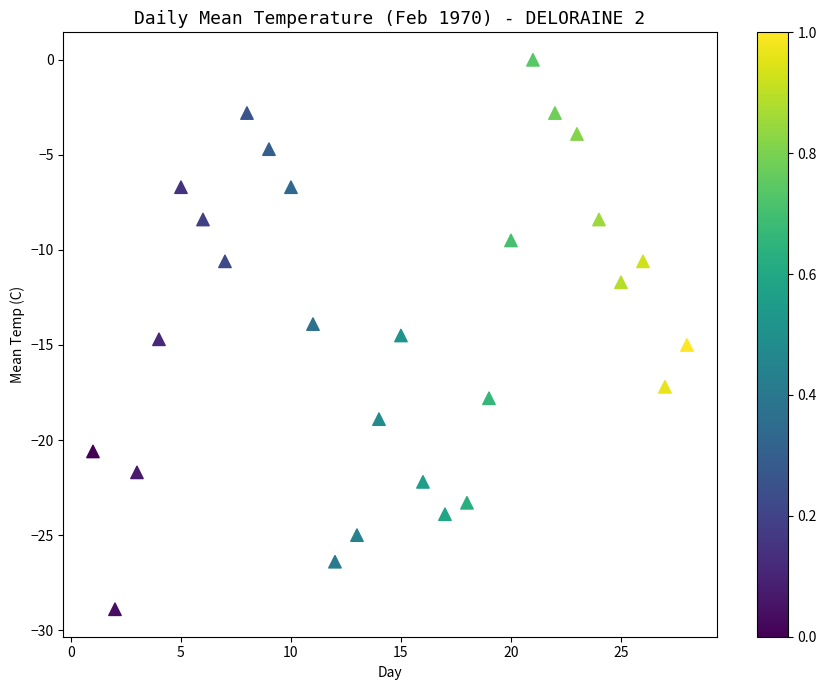

What is the range of Y values (max minus min)?

28.9